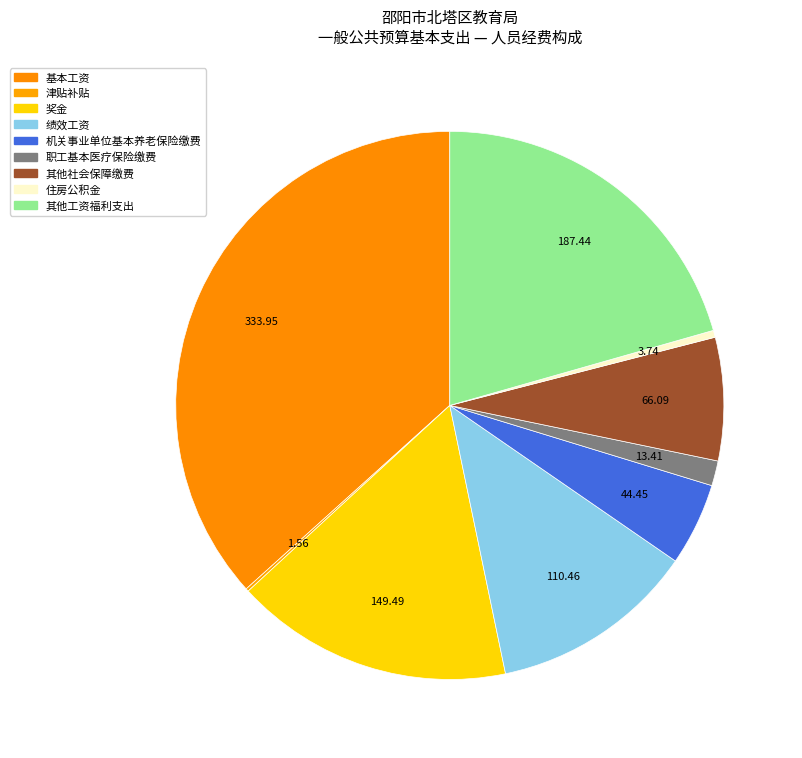

What is the total percentage of 机关事业单位基本养老保险缴费 and 奖金?

21.3%